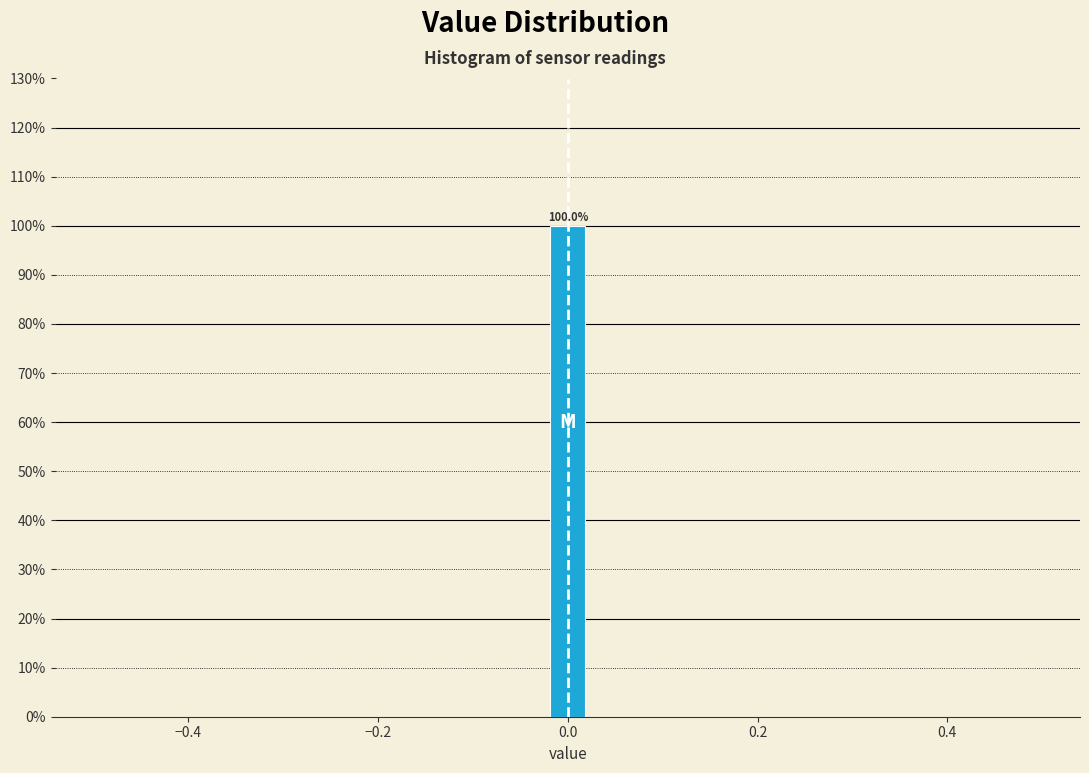

Read against the x-axis, roughly where is the centre of the tallest bar?

0.00